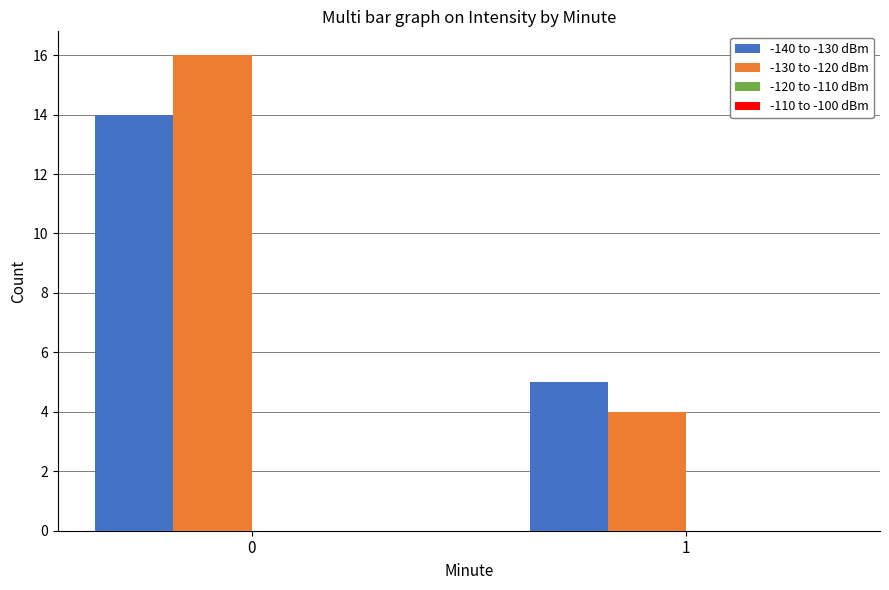

What is the sum of the -130 to -120 dBm values at 1 and 0?

20